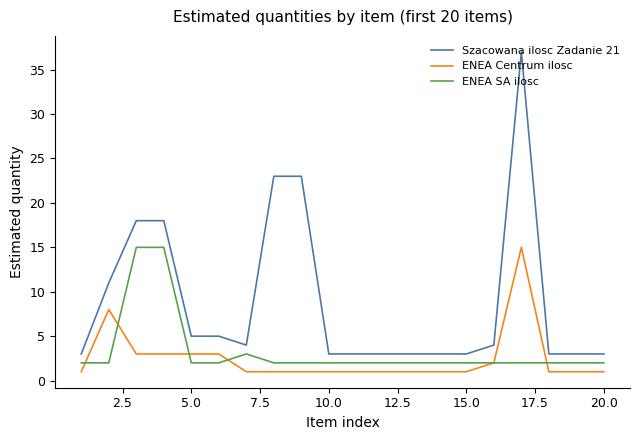

Which series has the widest spread of values?

Szacowana ilosc Zadanie 21